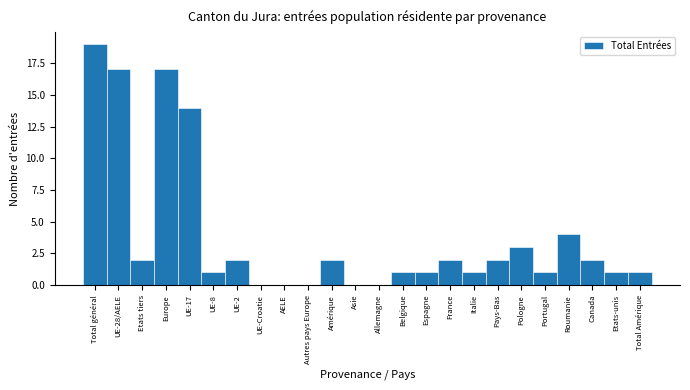

Reading right to left, list all the values displayed in this chart.

Total Amérique=1	Etats-unis=1	Canada=2	Roumanie=4	Portugal=1	Pologne=3	Pays-Bas=2	Italie=1	France=2	Espagne=1	Belgique=1	Allemagne=0	Asie=0	Amérique=2	Autres pays Europe=0	AELE=0	UE-Croatie=0	UE-2=2	UE-8=1	UE-17=14	Europe=17	Etats tiers=2	UE-28/AELE=17	Total général=19